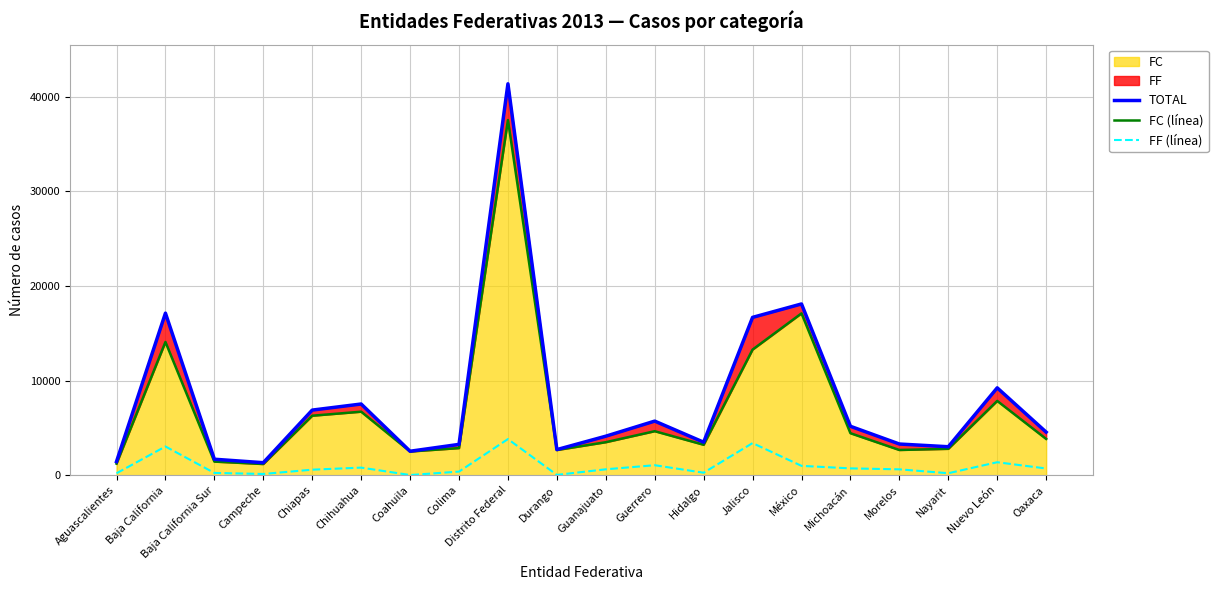

Reading right to left, transcribe all the data shown in this chart.

TOTAL: 4562	9237	3017	3304	5177	18098	16679	3496	5724	4130	2715	41349	3266	2542	7530	6887	1332	1698	17125	1448
FC (línea): 3842	7856	2798	2674	4445	17101	13277	3224	4658	3496	2670	37523	2874	2513	6718	6293	1191	1447	14082	1234
FF (línea): 720	1381	219	630	732	997	3402	272	1066	634	45	3826	392	29	812	594	141	251	3043	214